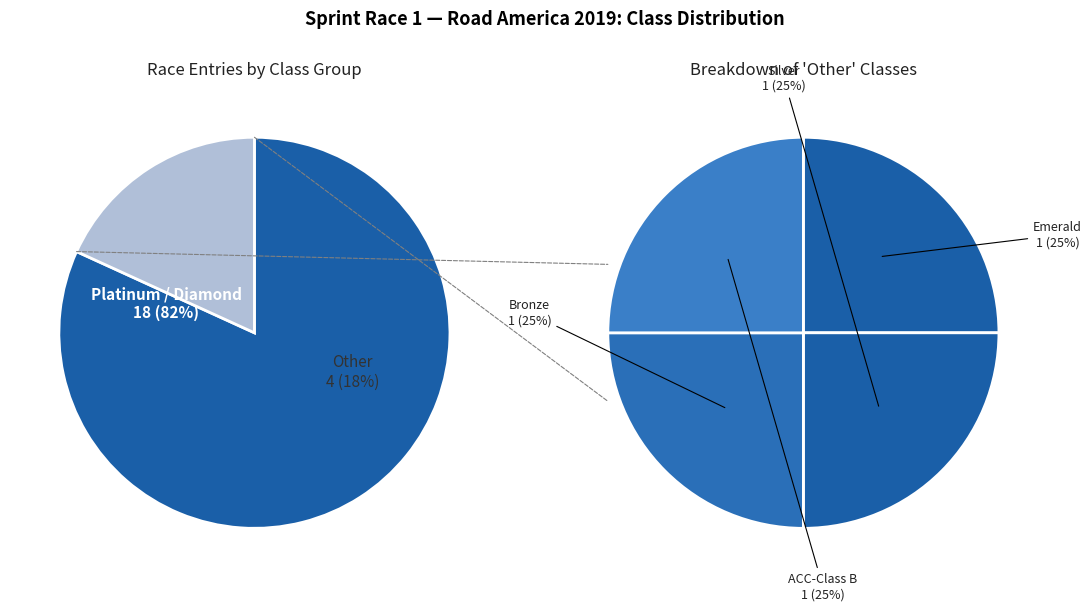

Is it true that 2 is 19% of the pie?

False